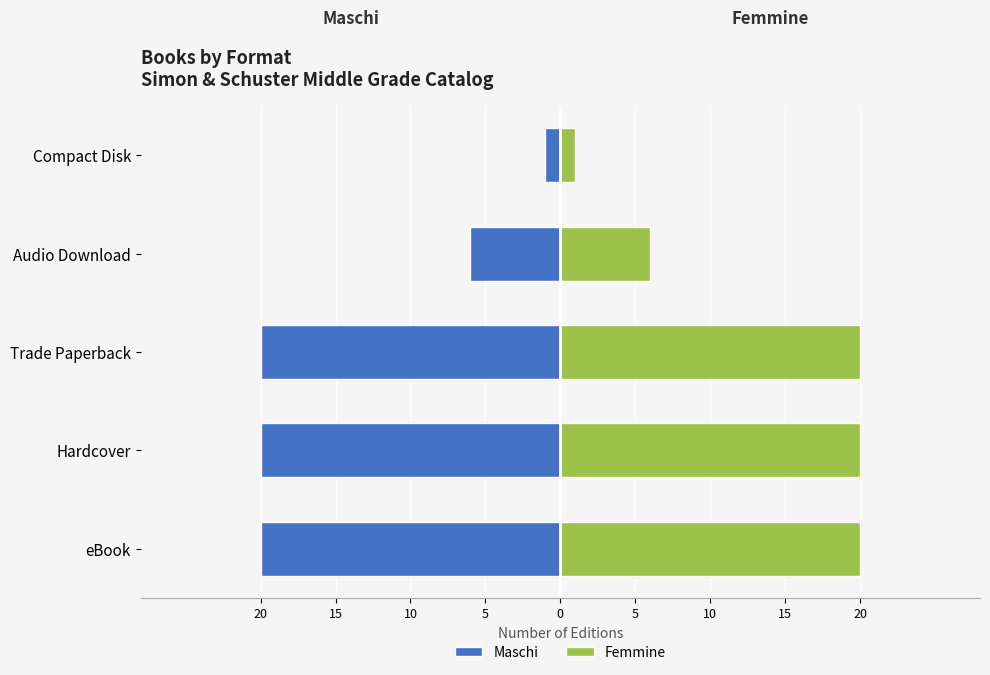

Which series has the widest spread of values?

Maschi